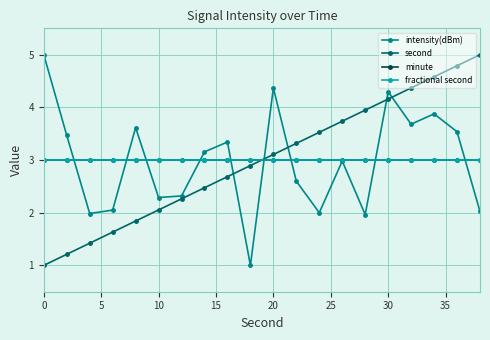

Does the chart have visible grid lines?

Yes